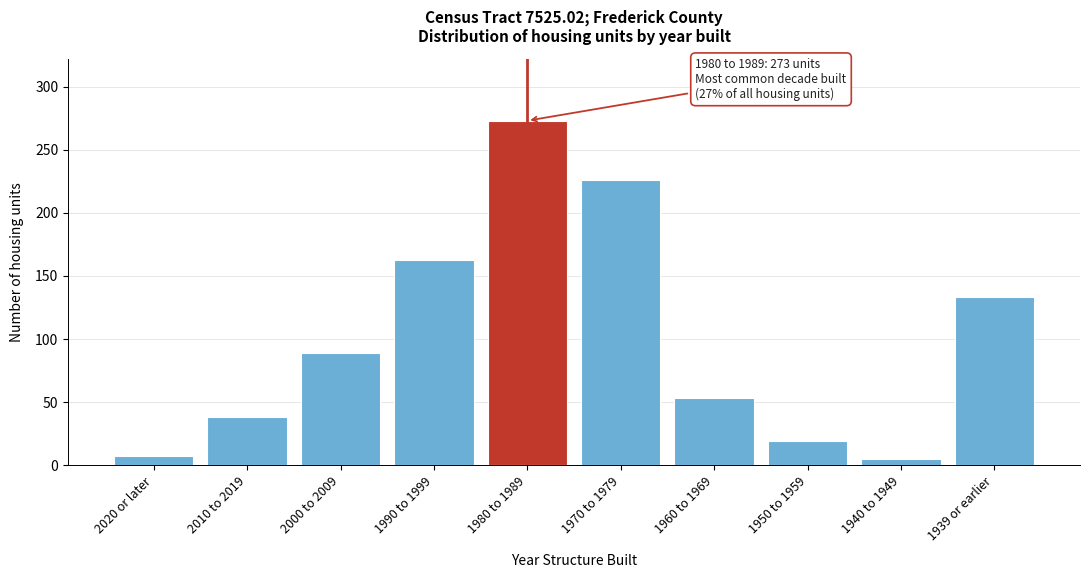

Reading right to left, extract all data points from this chart.

133	5	19	53	226	273	163	89	38	7